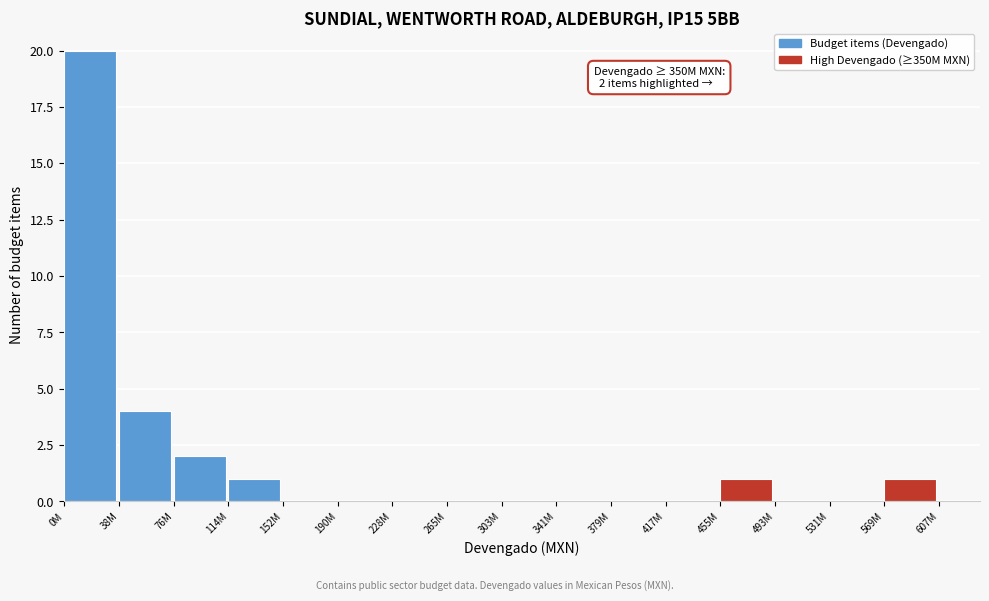

Reading left to right, transcribe all the data shown in this chart.

0M=20	38M=4	76M=2	114M=1	152M=0	190M=0	228M=0	265M=0	303M=0	341M=0	379M=0	417M=0	455M=1	493M=0	531M=0	569M=1